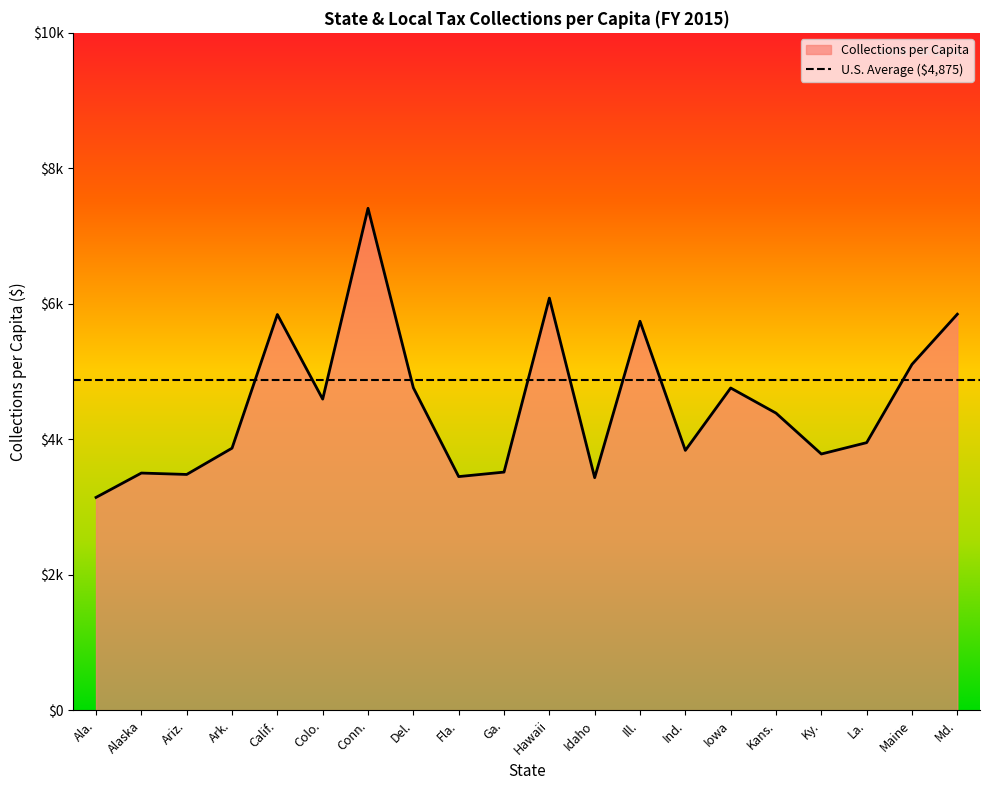

Where does the data first go above 4385?

Calif.